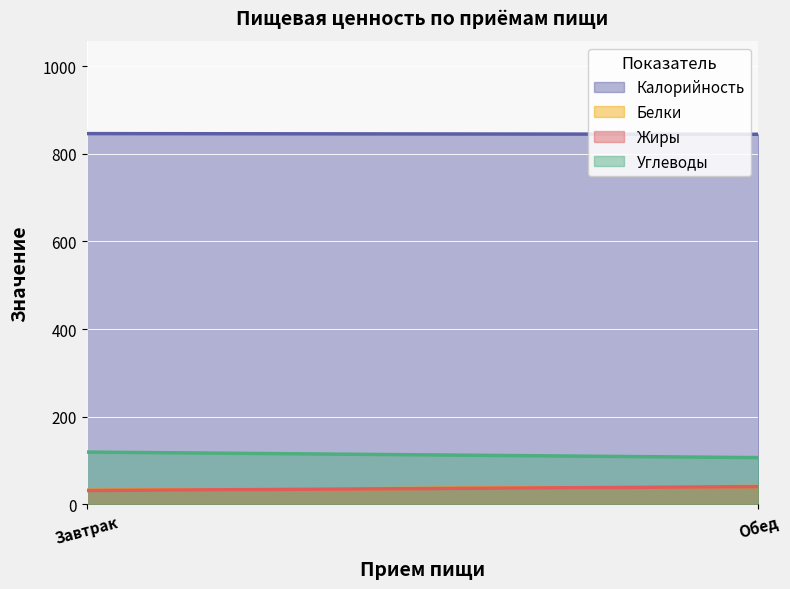

What is the maximum value for Жиры?

40.1